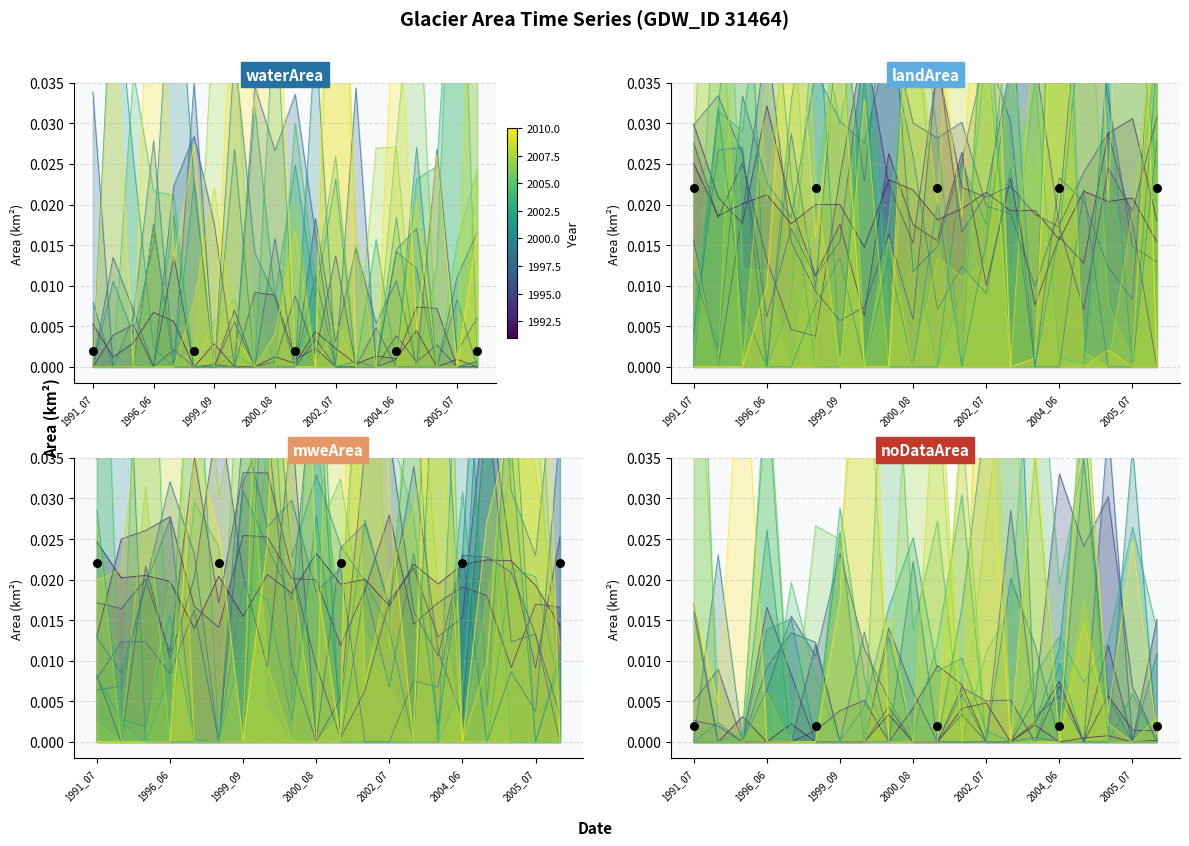

Which series has the widest spread of Y values?

mweArea_1991